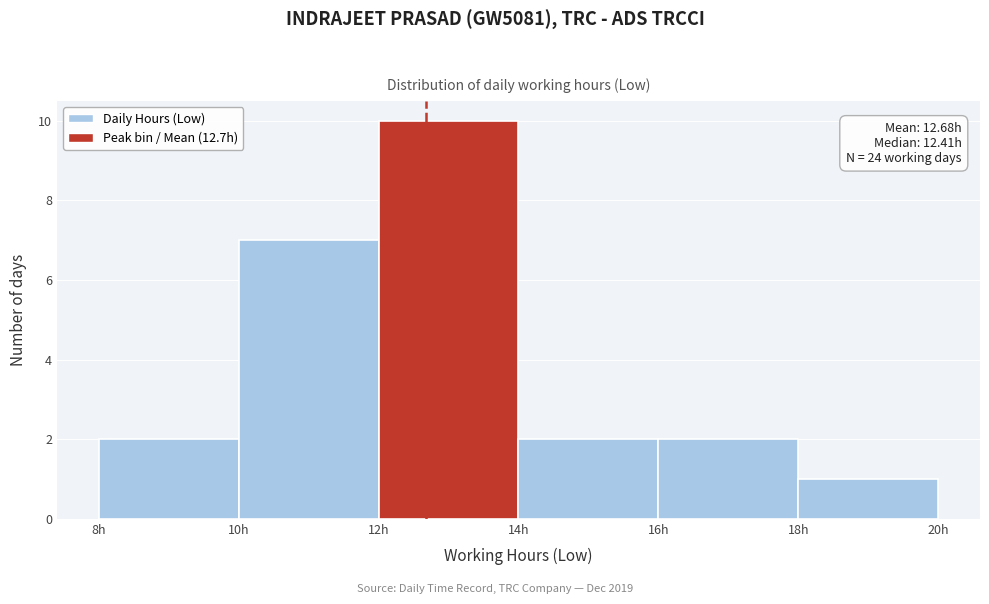

Over which range of the x-axis is the bar tallest?

12 to 14